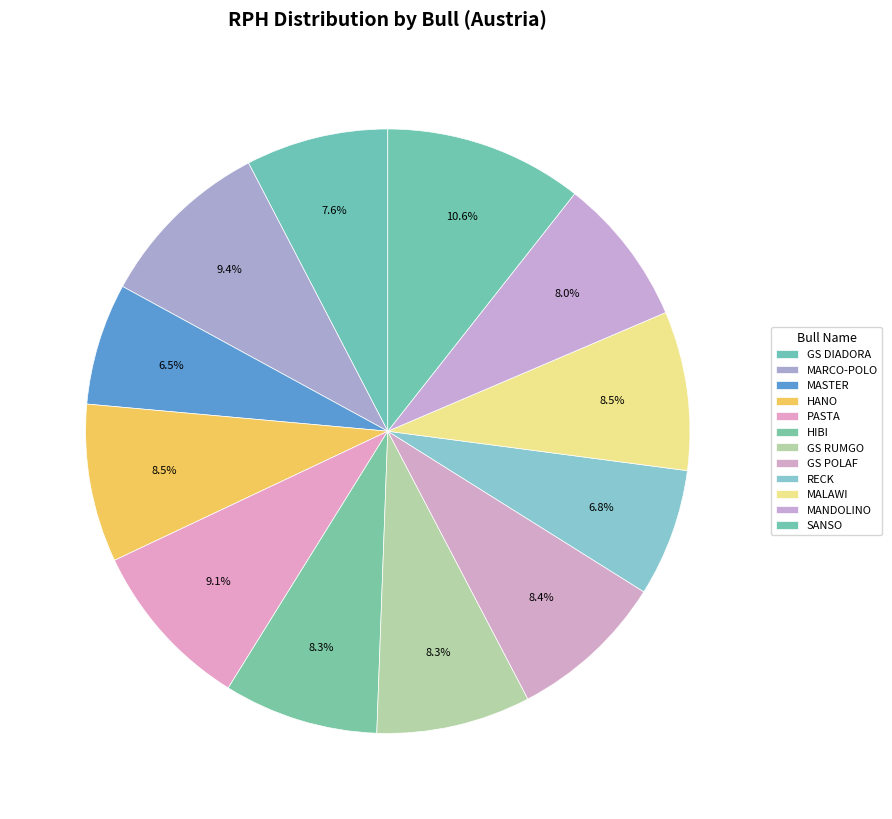

Is there a majority slice in this chart?

No